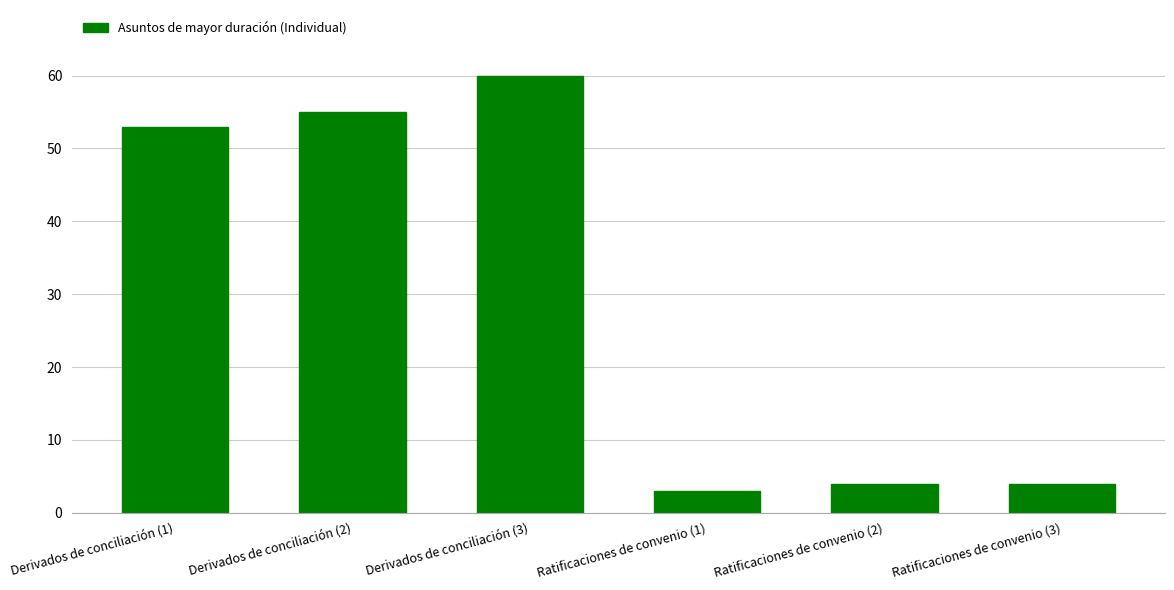

What is the ratio of the value at Ratificaciones de convenio (2) to the value at Derivados de conciliación (1)?

0.1